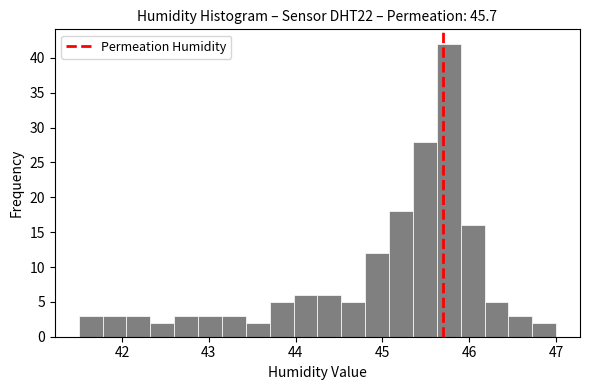

Read against the x-axis, roughly where is the centre of the tallest bar?

45.8